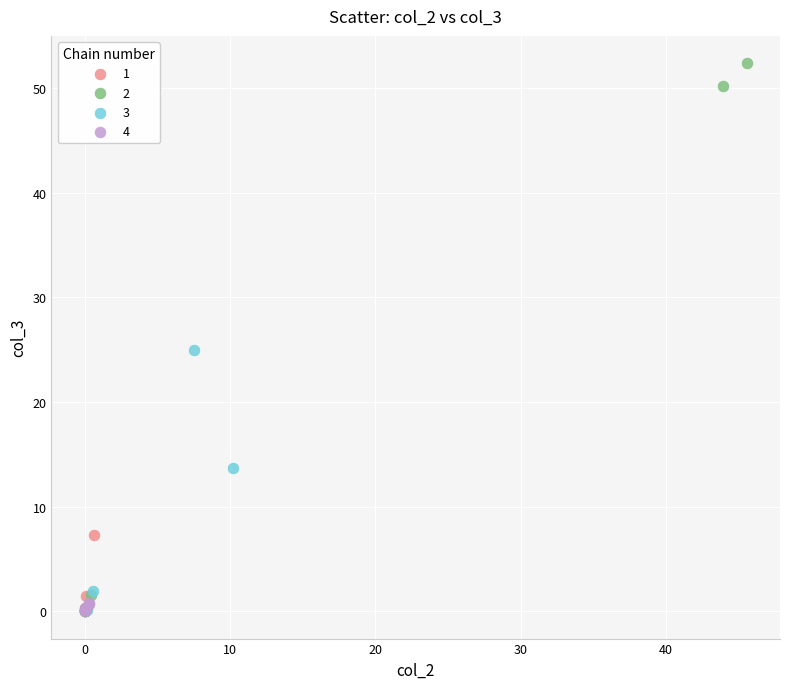

What are all the series names shown in the legend?

1, 2, 3, 4